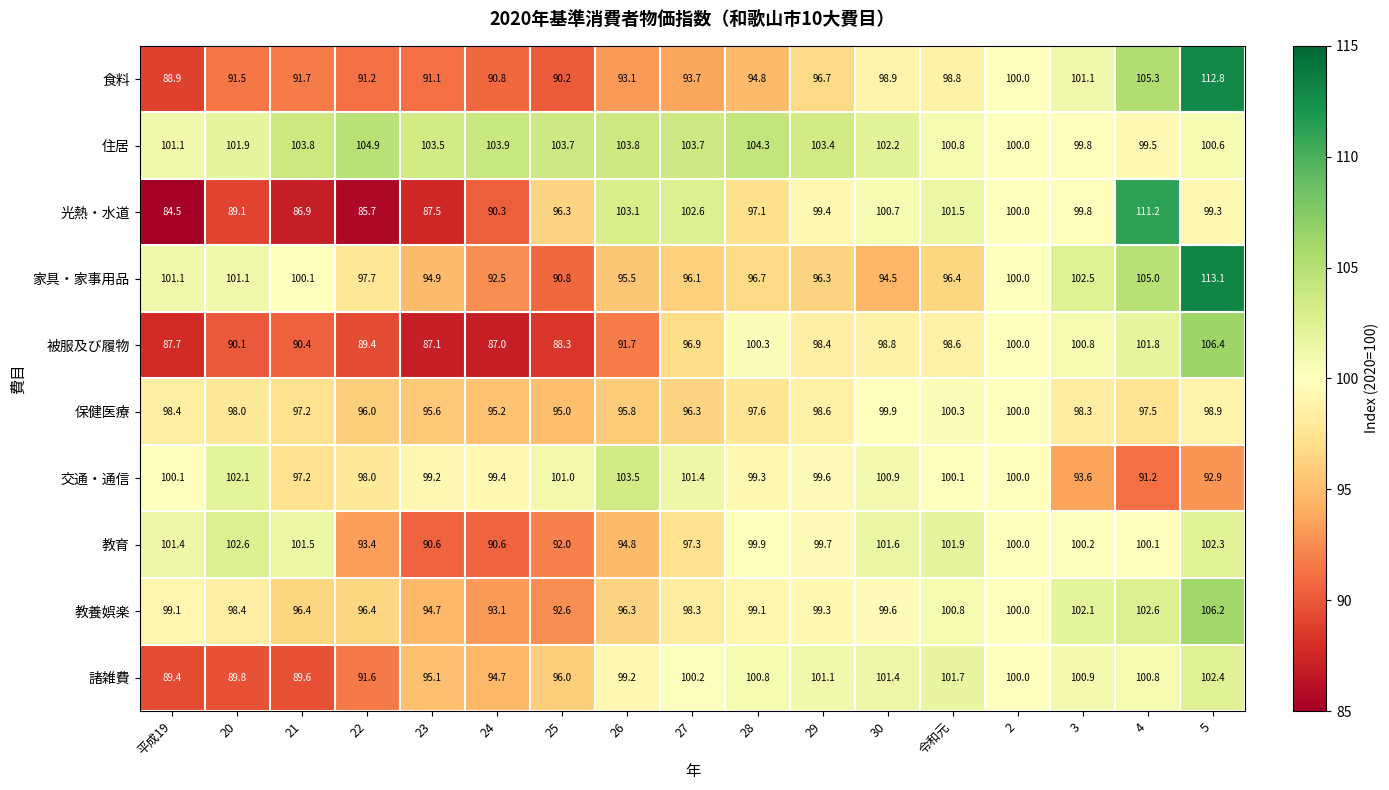

What is the total value across all series at 25?

945.9